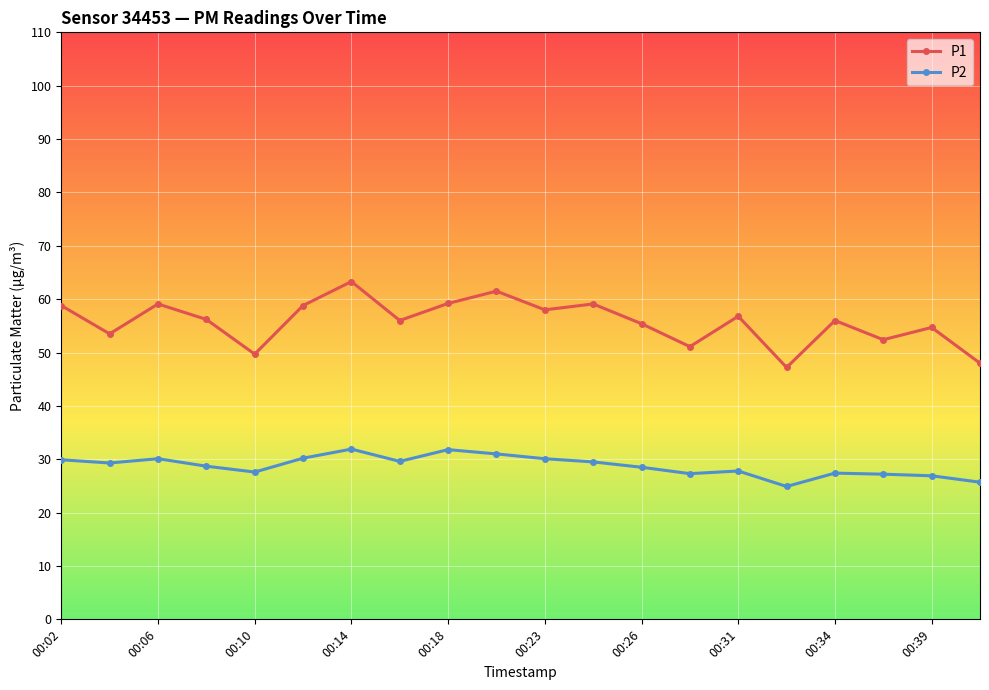

True or false: P1 has more than 0 points higher than both neighbors.

True